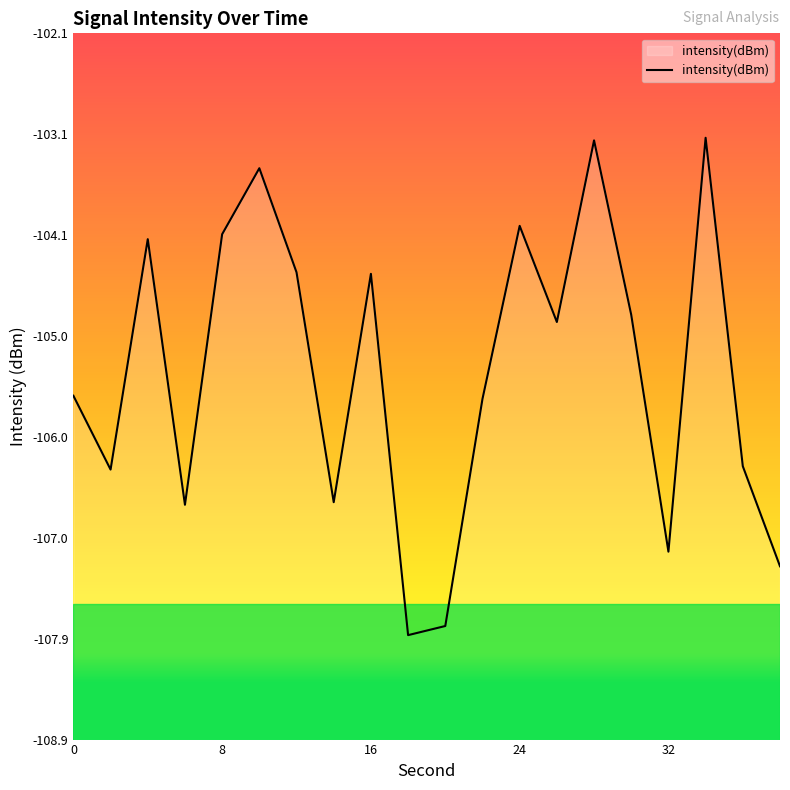

How many values are below -104?

16